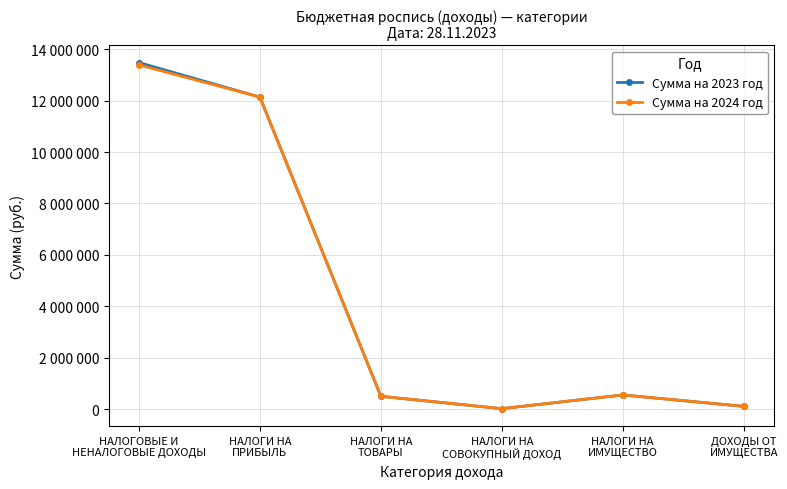

What are all the series names shown in the legend?

Сумма на 2023 год, Сумма на 2024 год